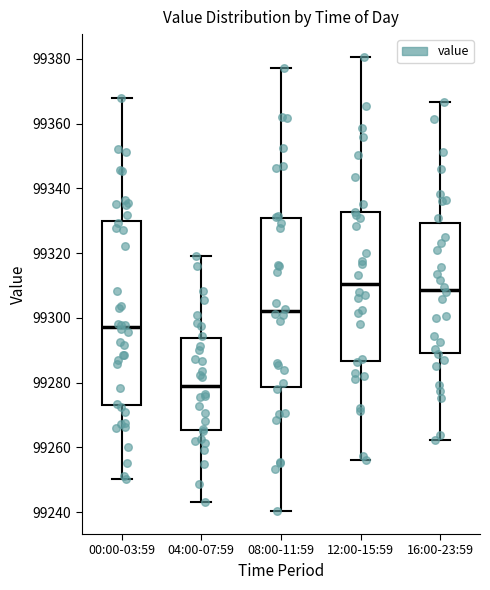

Comparing the boxes themselves (not the whiskers), which one is the tallest?

00:00-03:59